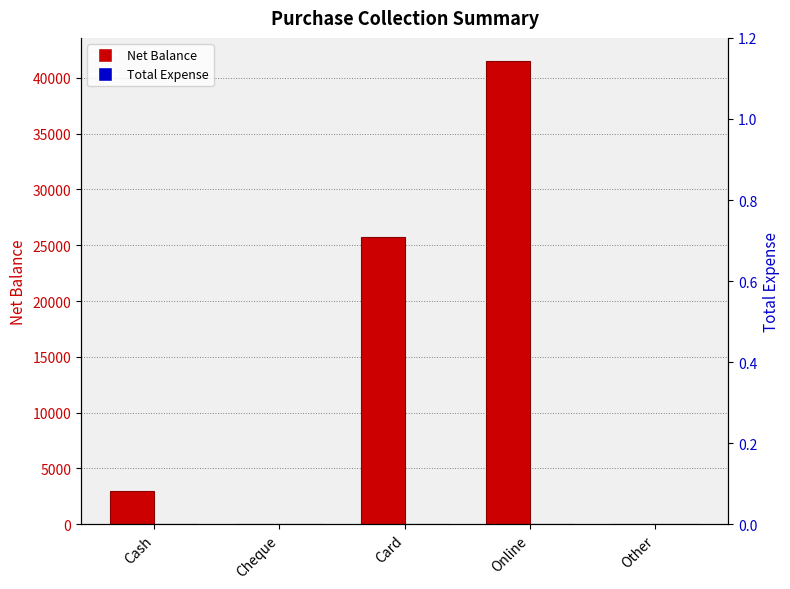

How many data points in Net Balance are above 3002?

2